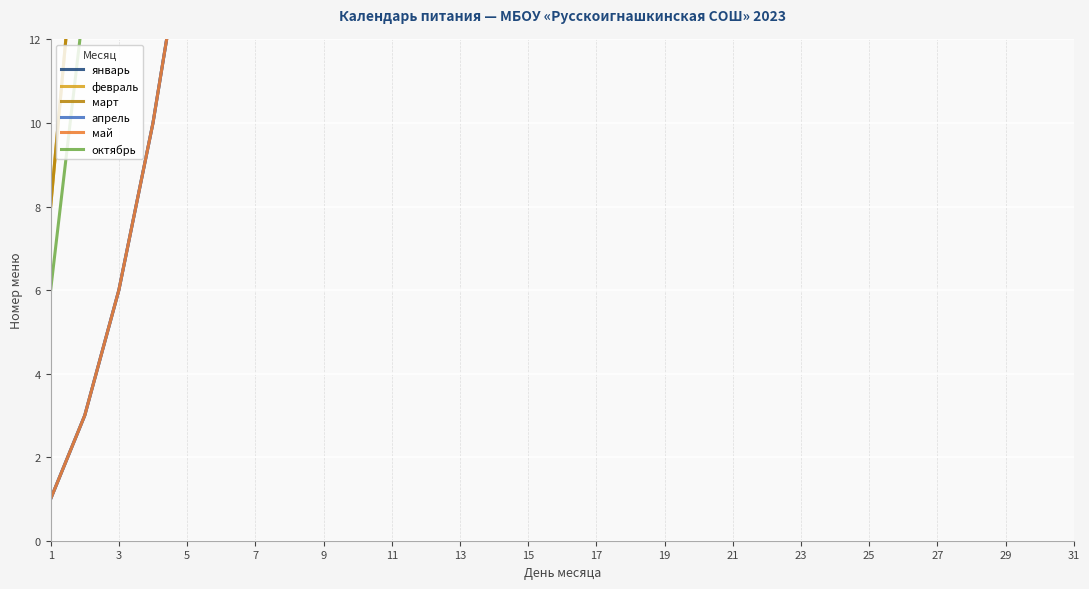

Is it true that март equals 173 at 31?

True